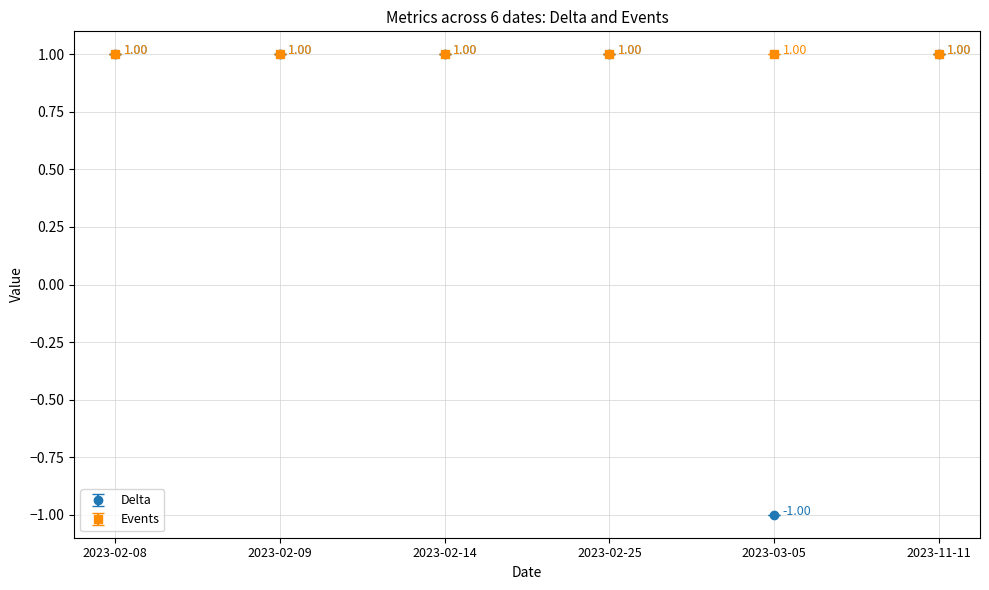

Rank the series by their average value, from highest to lowest.

Events, Delta